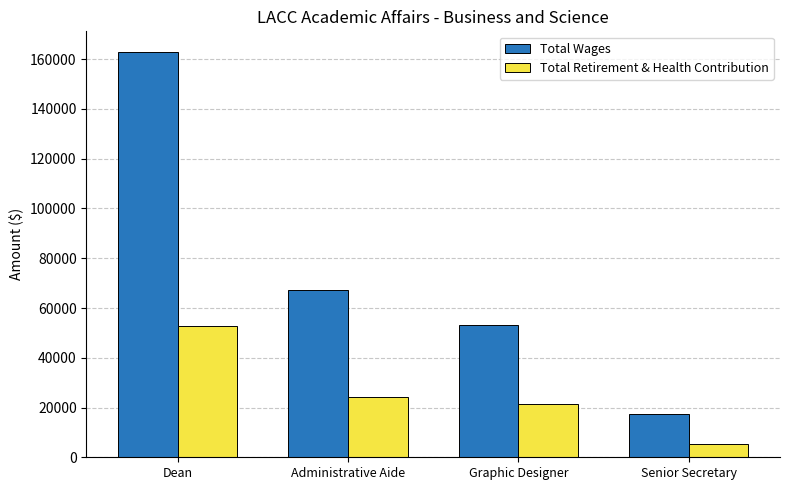

Reading right to left, what are all the values shown in this chart?

Total Wages: Senior Secretary=17282	Graphic Designer=53002	Administrative Aide=67041	Dean=163056
Total Retirement & Health Contribution: Senior Secretary=5320	Graphic Designer=21367	Administrative Aide=24224	Dean=52874